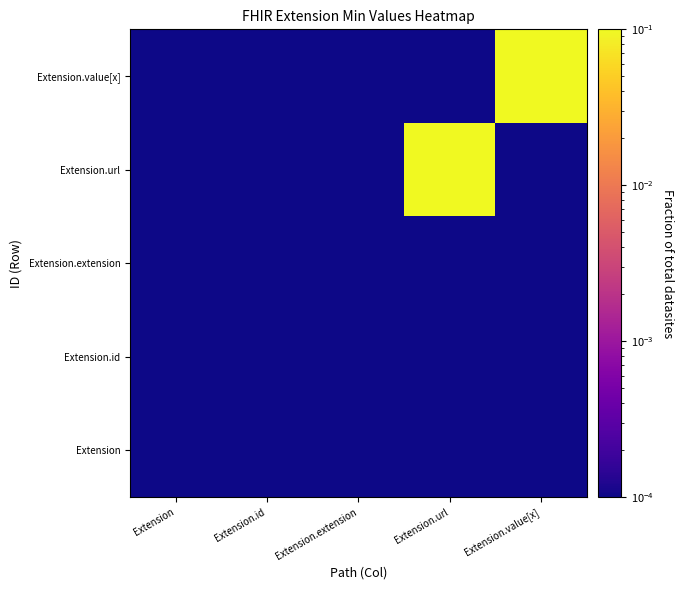

What is the spread (max minus min) of values at Extension.value[x]?

0.5